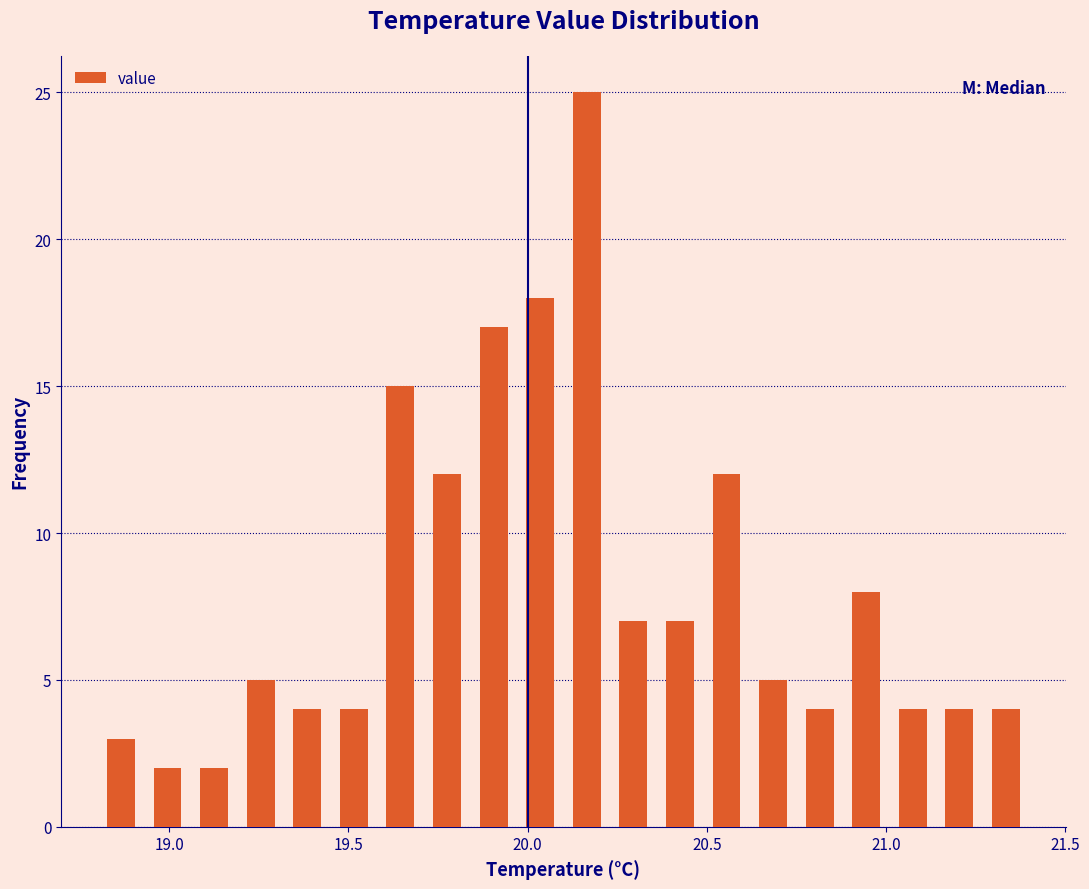

Read against the x-axis, roughly where is the centre of the tallest bar?

20.15